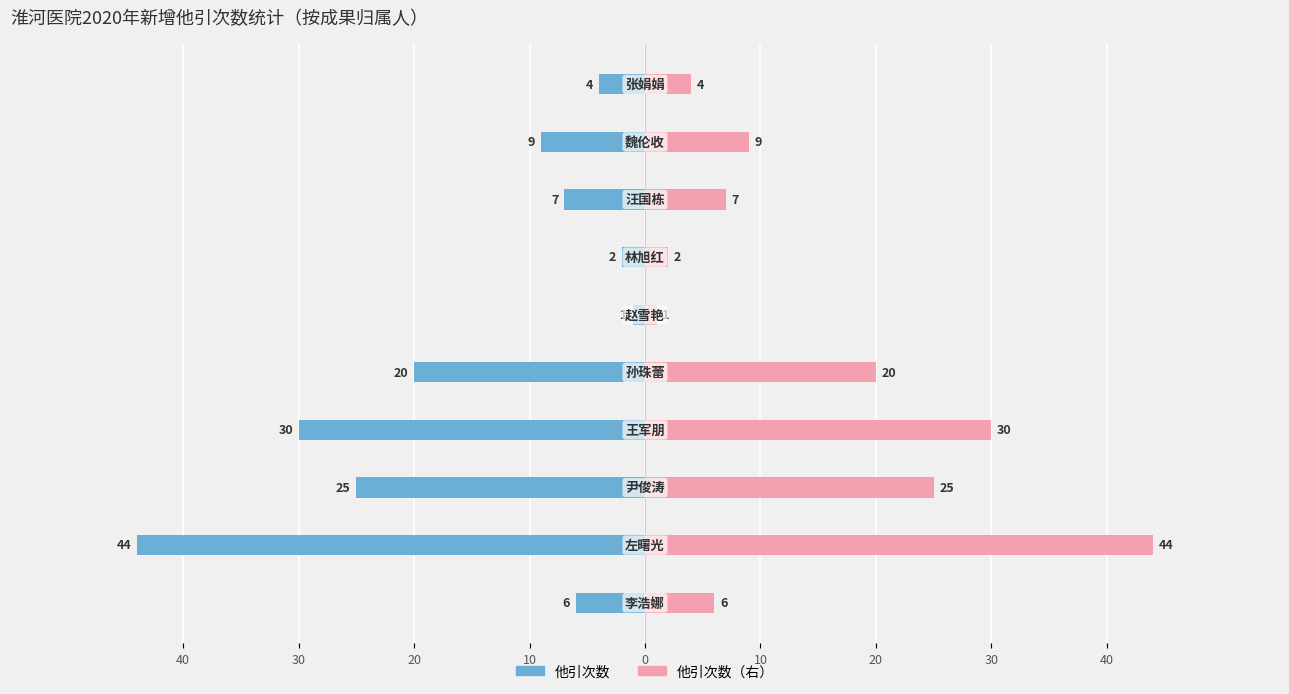

The value of 他引次数(左) at 9 is -7. True or false?

False